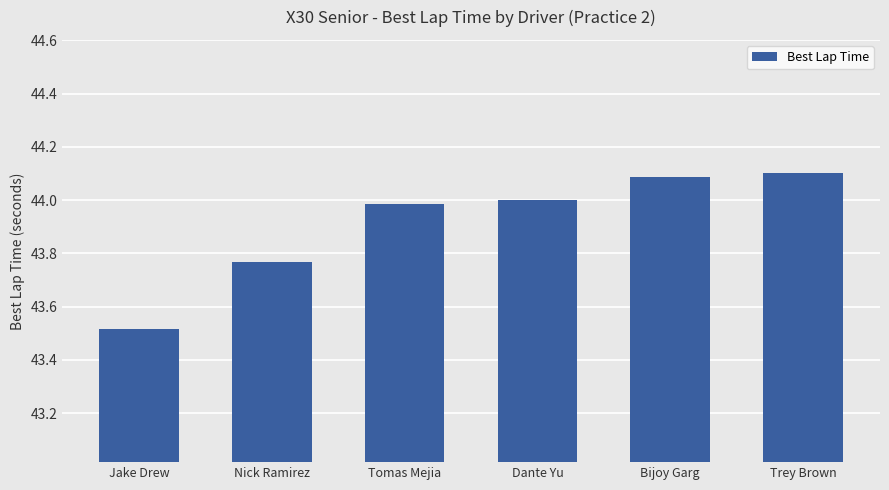

What is the ratio of the value at Bijoy Garg to the value at Nick Ramirez?

1.0